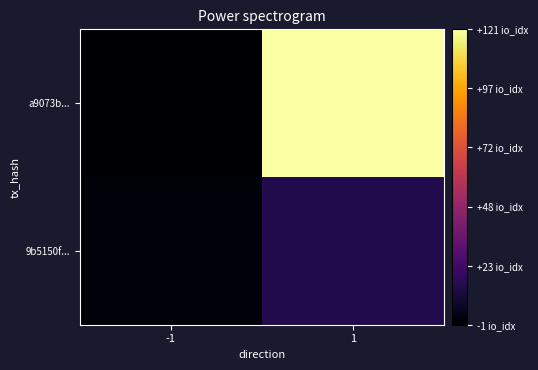

At which category is the sum across all series the highest?

1